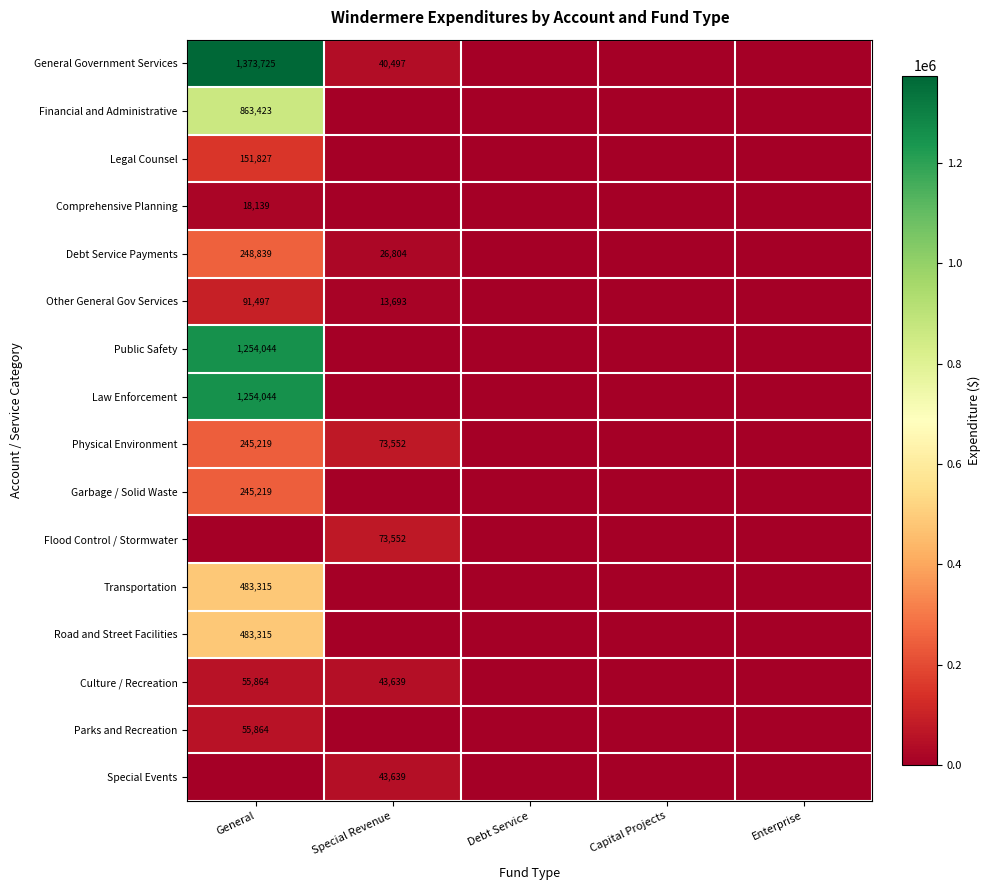

Is it true that Debt Service Payments equals 109020 at General?

False